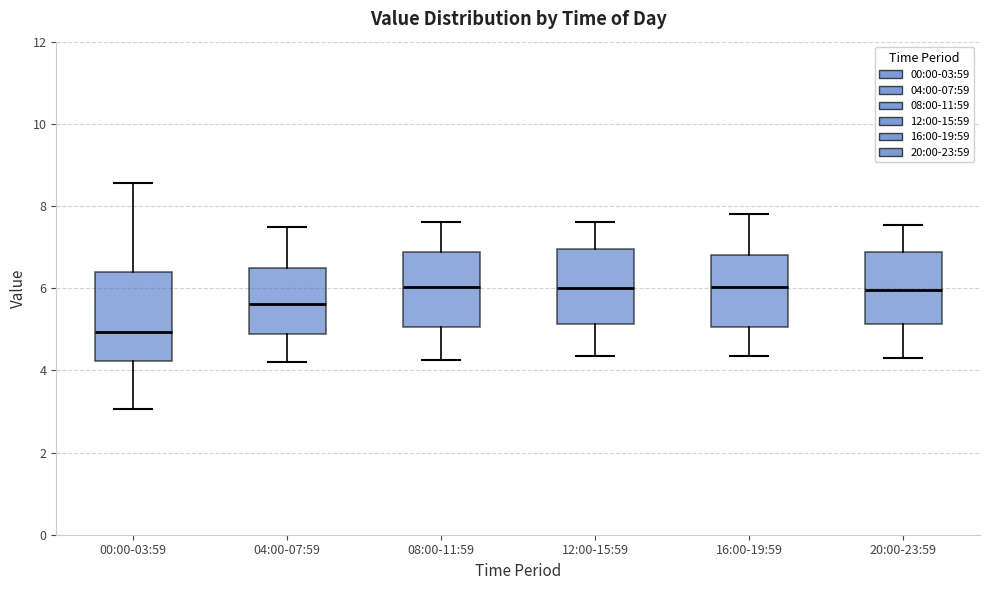

Where does the median line of the box for 12:00-15:59 sit on the y-axis? The values are not printed on the chart, so give them approximately, as read against the axis.

6.0